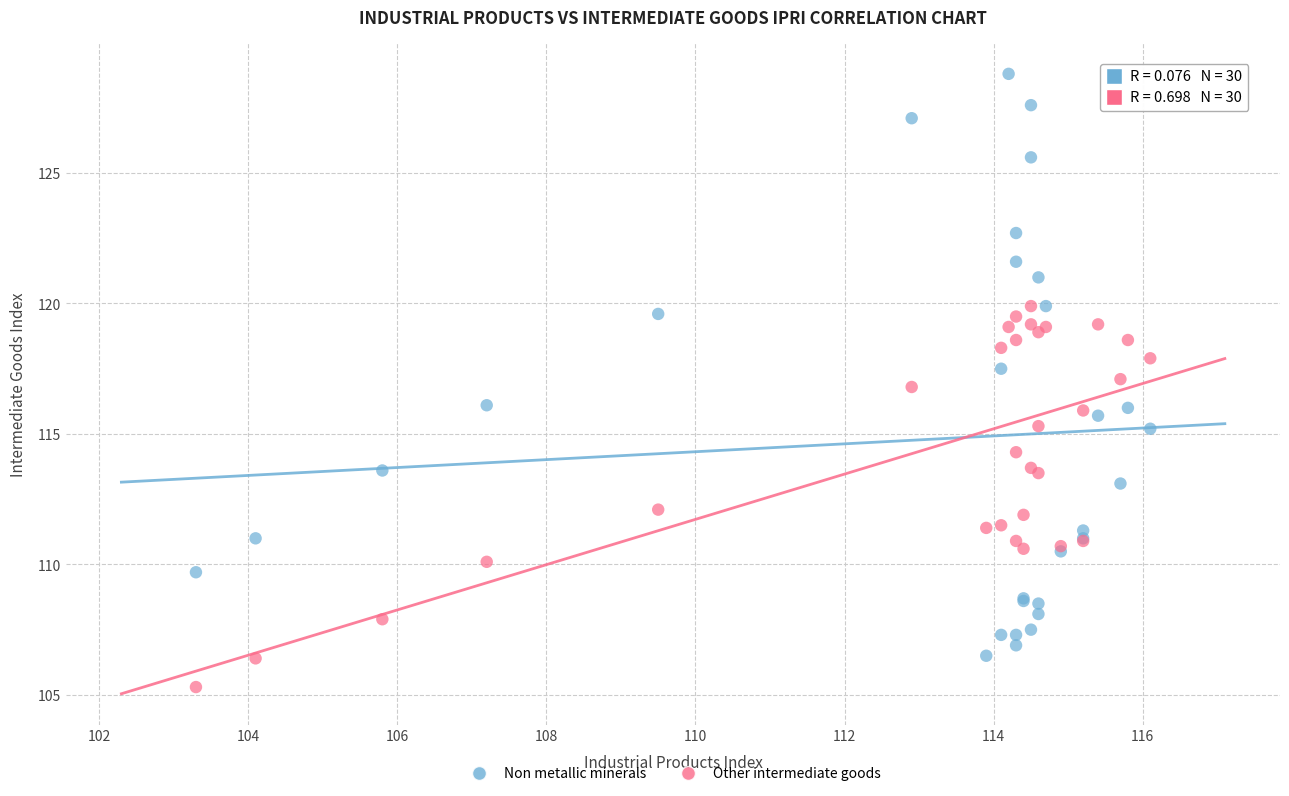

Which series reaches the minimum Y coordinate?

Other intermediate goods